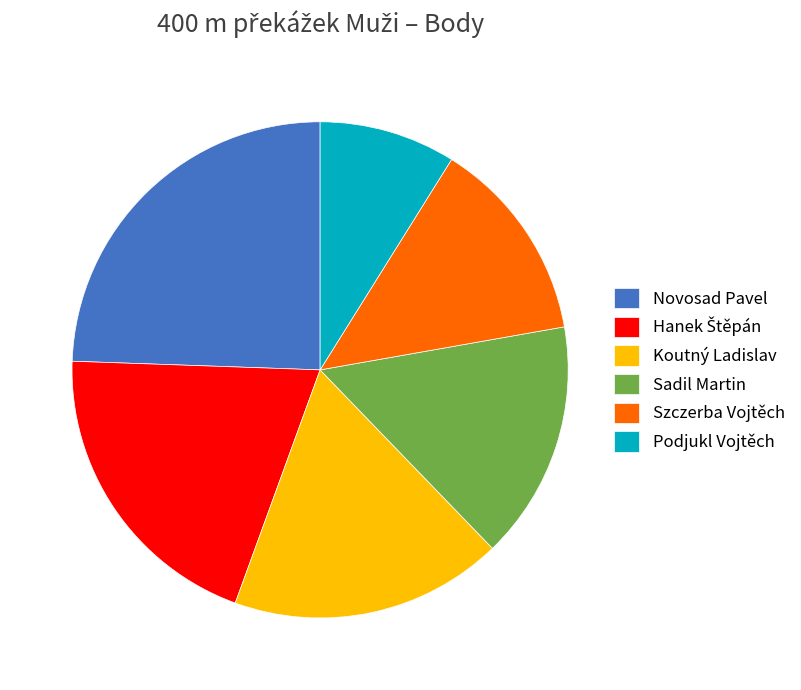

Which has a higher value, Koutný Ladislav or Szczerba Vojtěch?

Koutný Ladislav